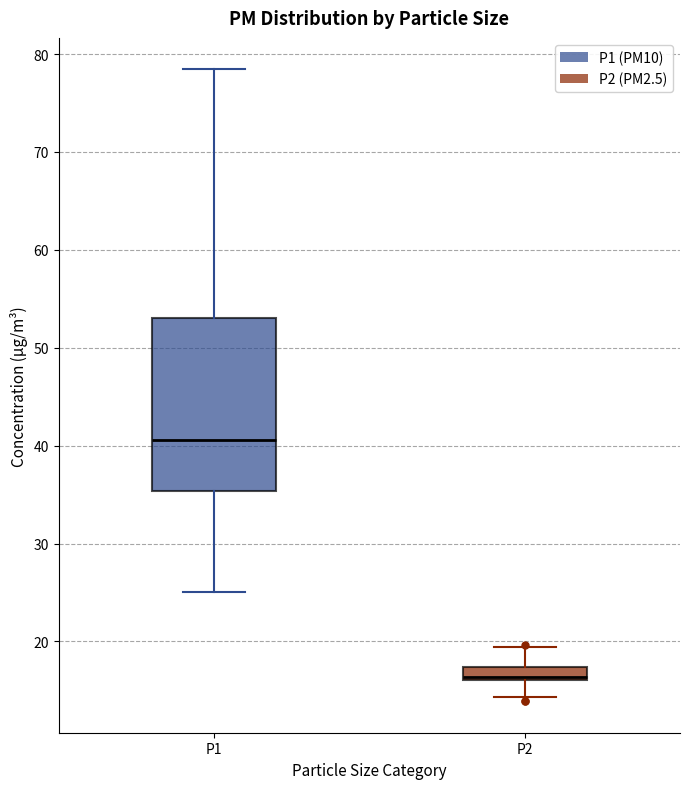

Comparing the boxes themselves (not the whiskers), which one is the tallest?

P1